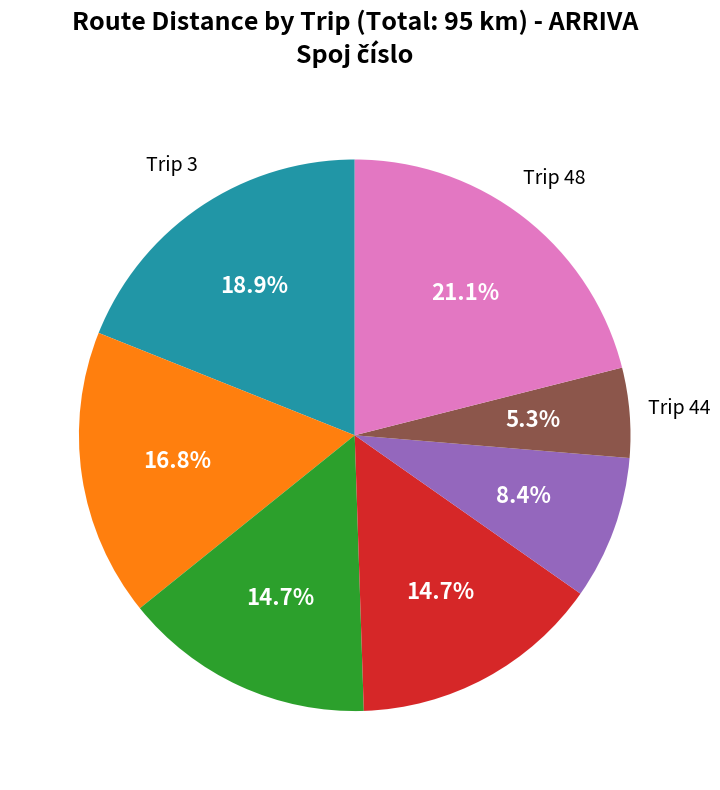

Is there a majority slice in this chart?

No